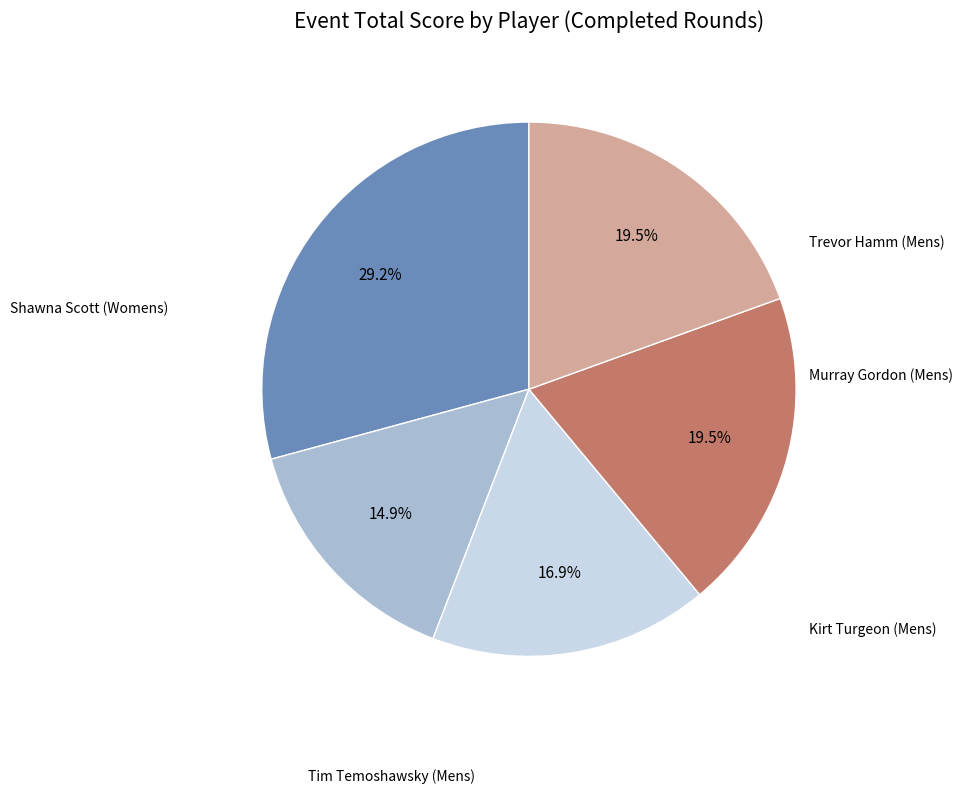

Is there any slice that represents more than half of the pie?

No